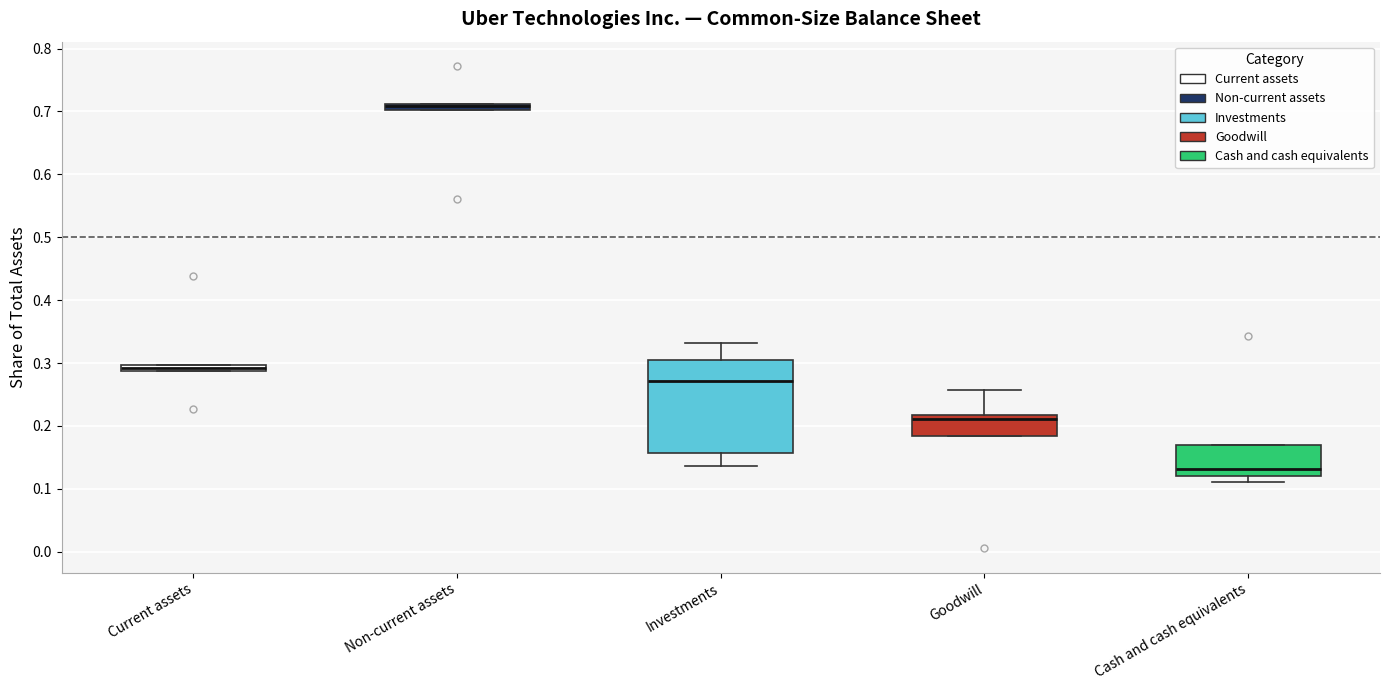

Where is the lower edge of the box for Goodwill on the y-axis? The values are not printed on the chart, so give them approximately, as read against the axis.

0.18